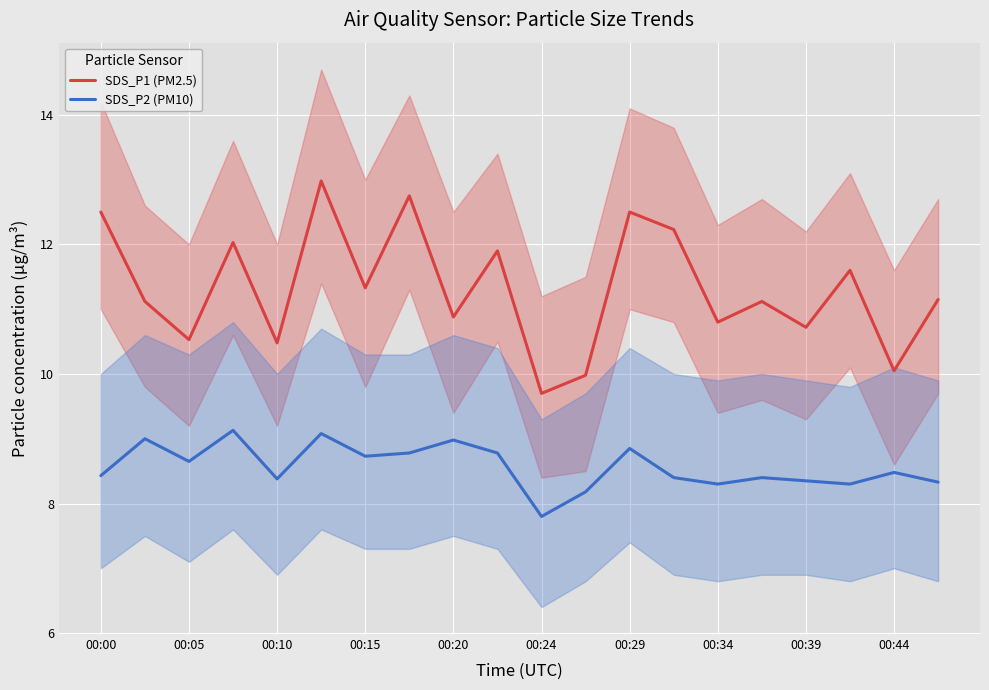

Which series has the largest range (max minus min)?

SDS_P1 (PM2.5)